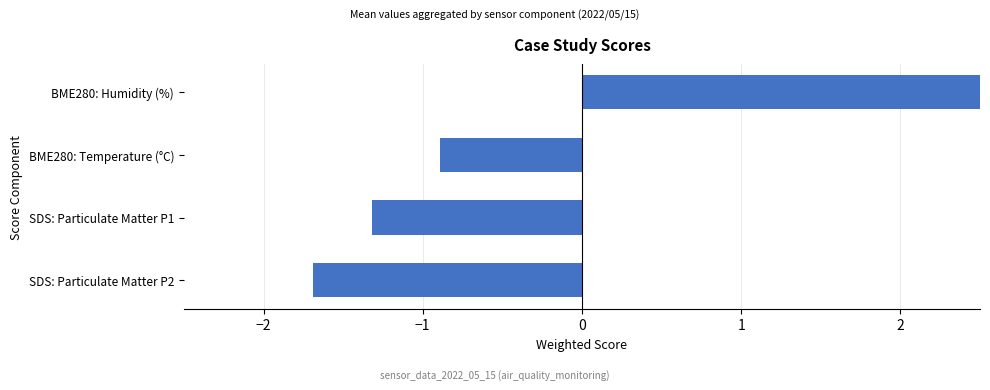

True or false: the data shows -1.3 at SDS: Particulate Matter P1.

True